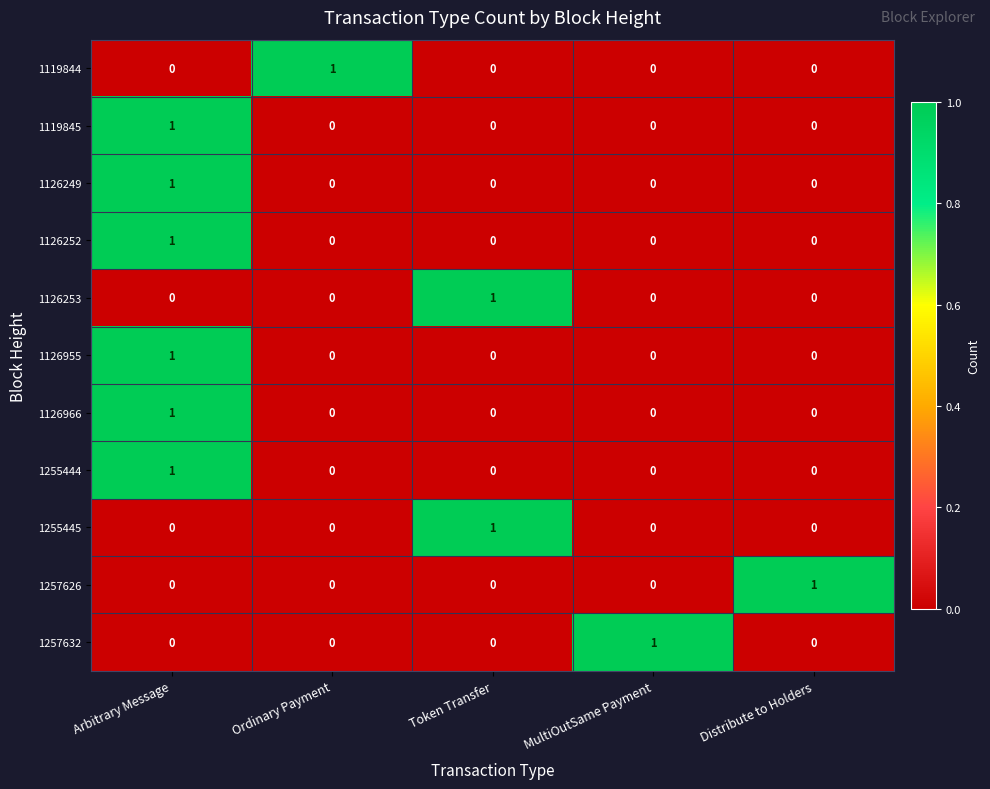

What is the total value across all series at Arbitrary Message?

6